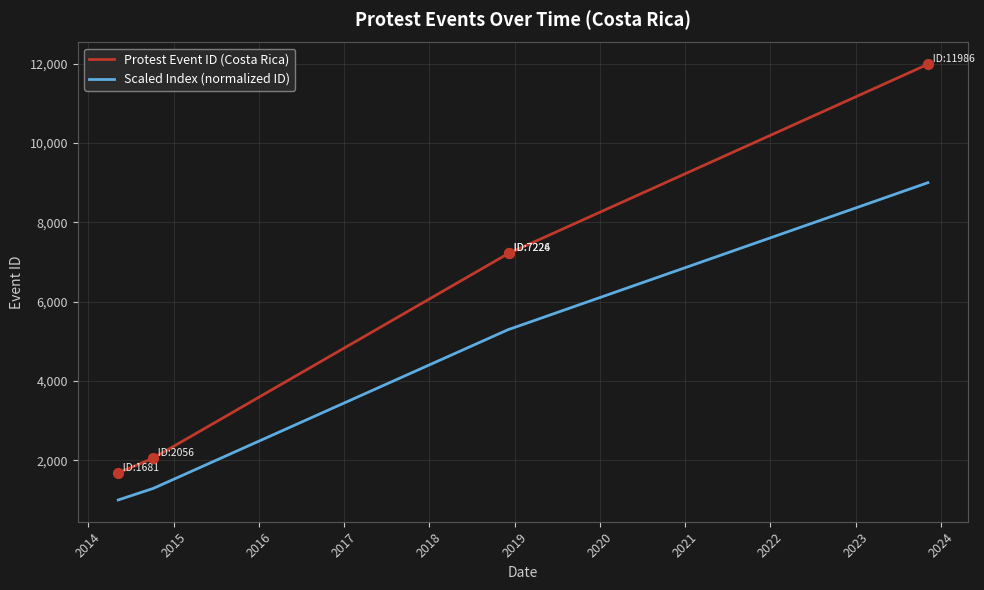

What are all the series names shown in the legend?

Protest Event ID (Costa Rica), Scaled Index (normalized ID)